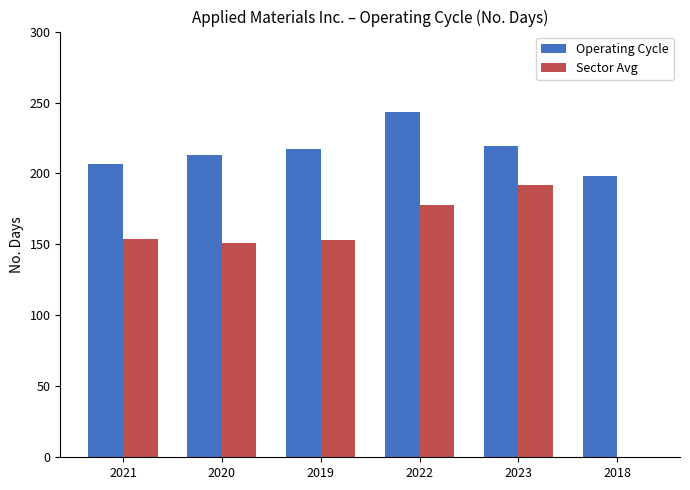

True or false: Sector Avg has a value of 251 at 2019.

False